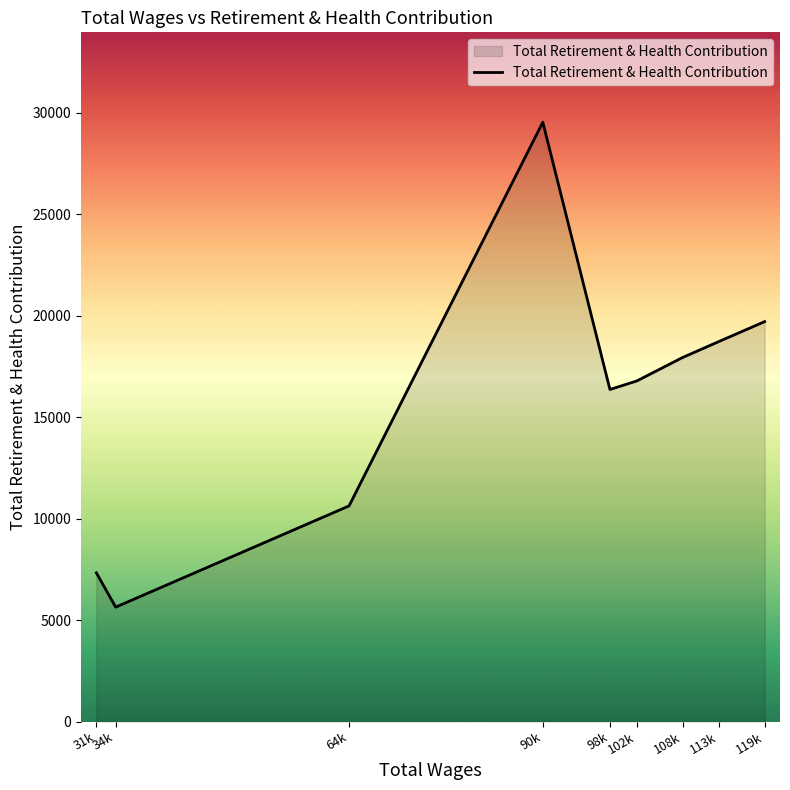

How many lines are shown in the chart?

1